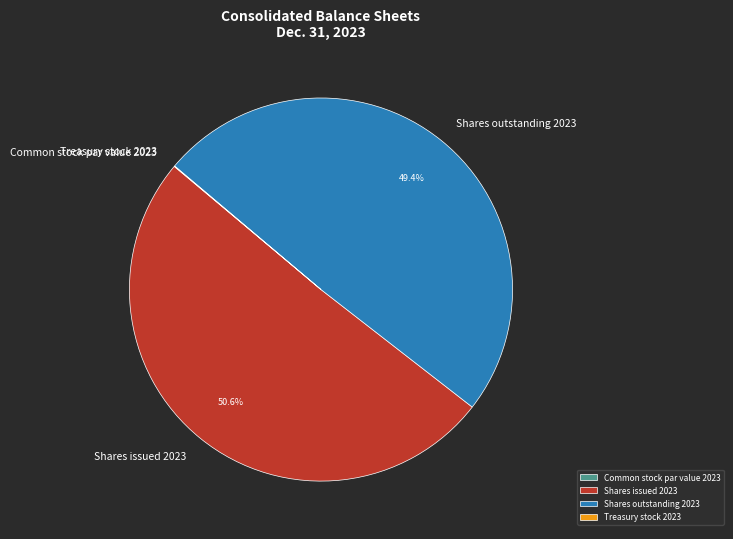

Which category has the biggest portion of the pie?

Shares issued 2023